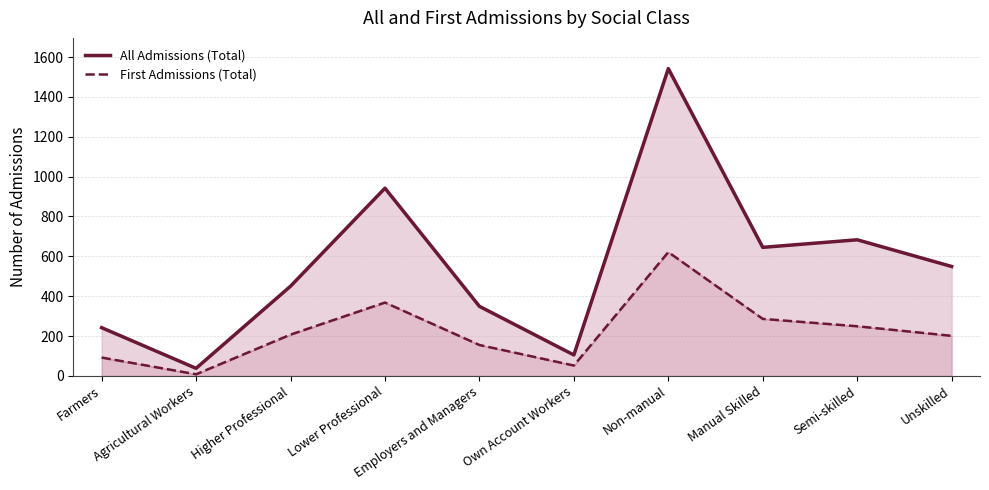

Reading right to left, what are all the values shown in this chart?

All Admissions (Total): Unskilled=549	Semi-skilled=683	Manual Skilled=645	Non-manual=1542	Own Account Workers=105	Employers and Managers=349	Lower Professional=942	Higher Professional=450	Agricultural Workers=38	Farmers=242
First Admissions (Total): Unskilled=201	Semi-skilled=249	Manual Skilled=286	Non-manual=621	Own Account Workers=52	Employers and Managers=155	Lower Professional=368	Higher Professional=207	Agricultural Workers=8	Farmers=92